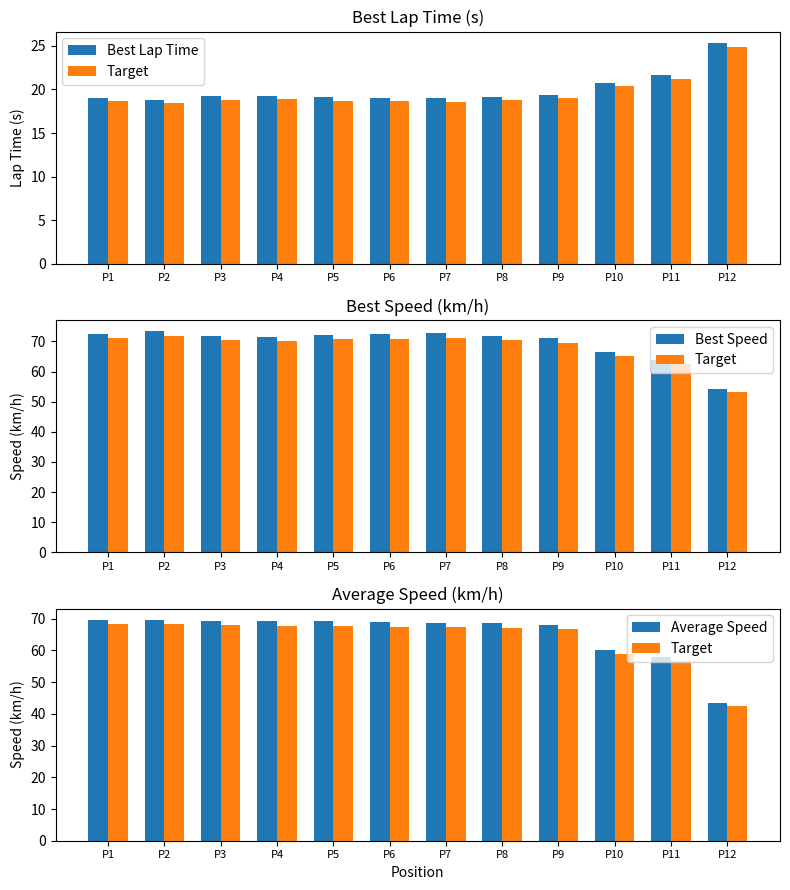

Rank the categories by Best Lap Time value from lowest to highest.

P2, P7, P1, P6, P5, P8, P3, P4, P9, P10, P11, P12